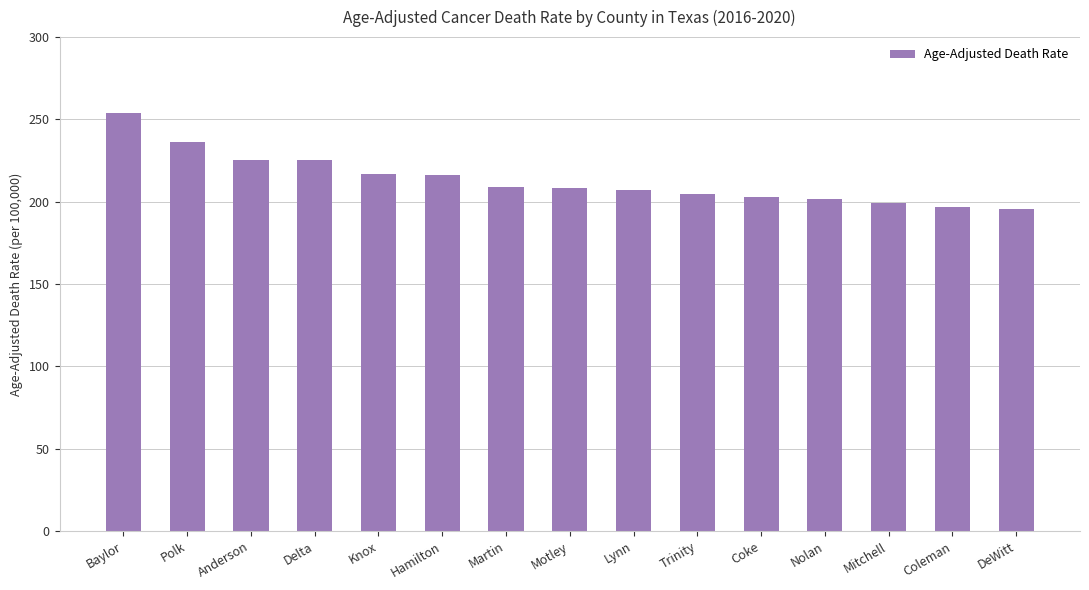

Is it true that the value at Mitchell is 342.2?

False